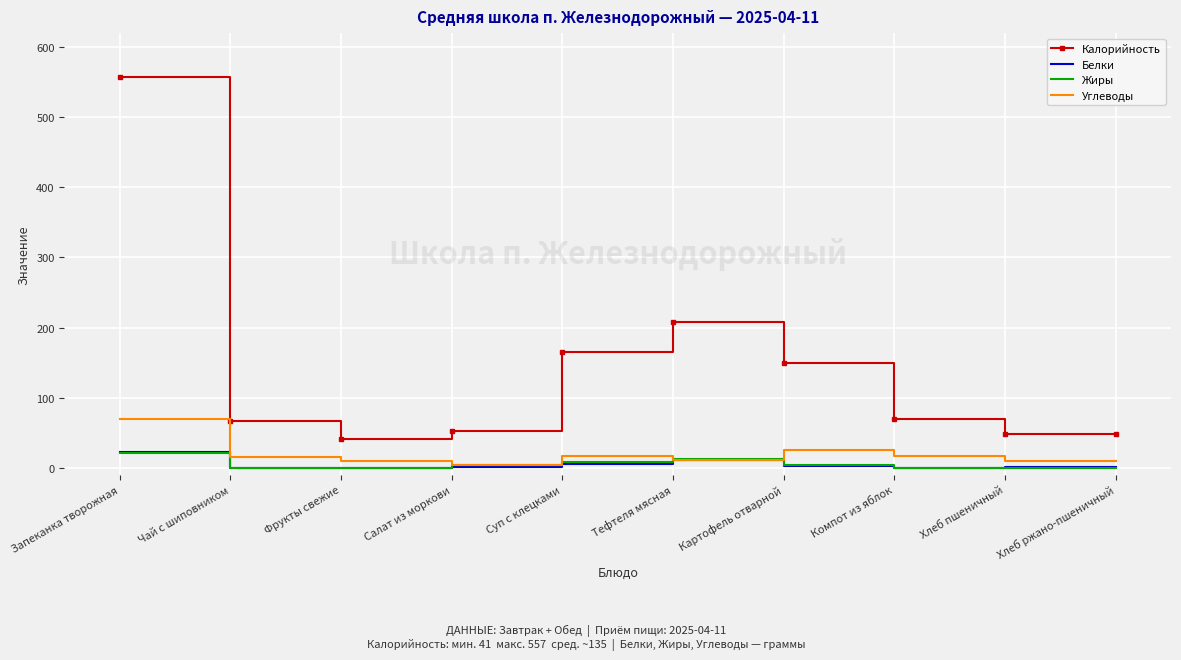

Read the Углеводы value at Салат из моркови, to the nearest 5.

5